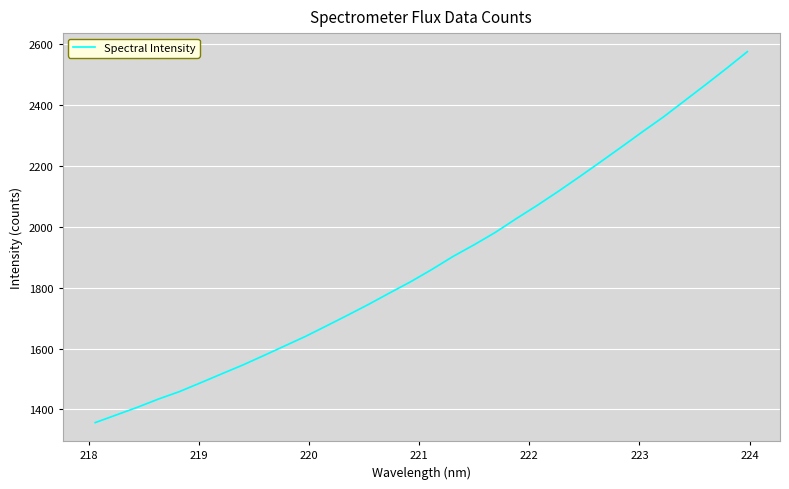

What is the difference between the maximum and minimum values?

1217.6